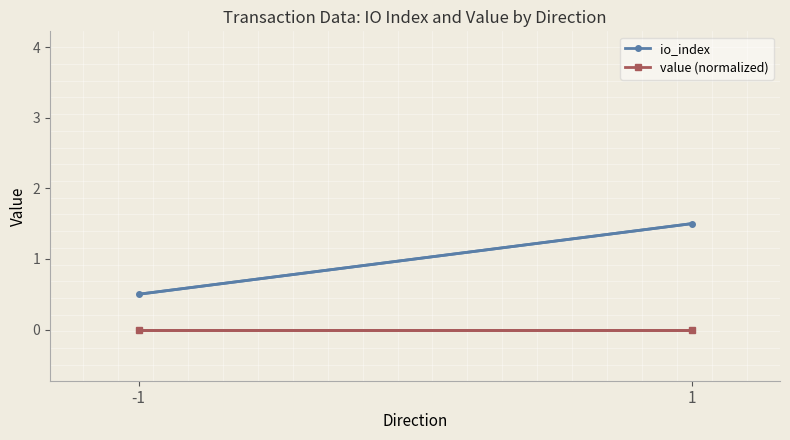

At which label is io_index closest to 1?

-1